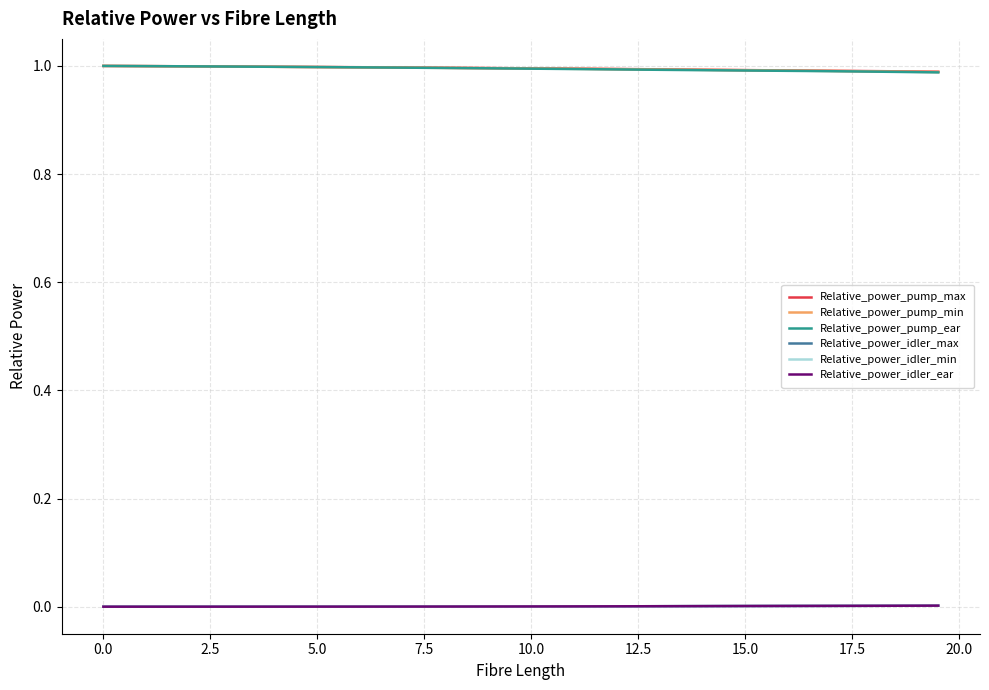

Does the chart display data point markers on the line(s)?

No